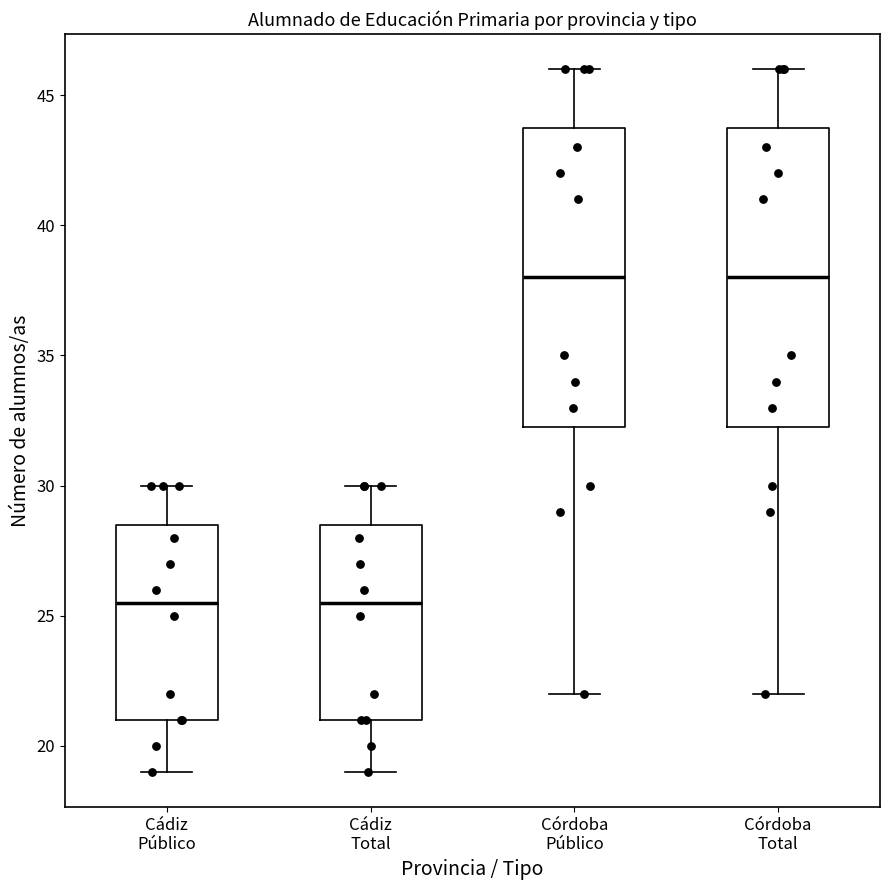

Where does the lower whisker of the box for Córdoba Total end on the y-axis? The values are not printed on the chart, so give them approximately, as read against the axis.

22.0